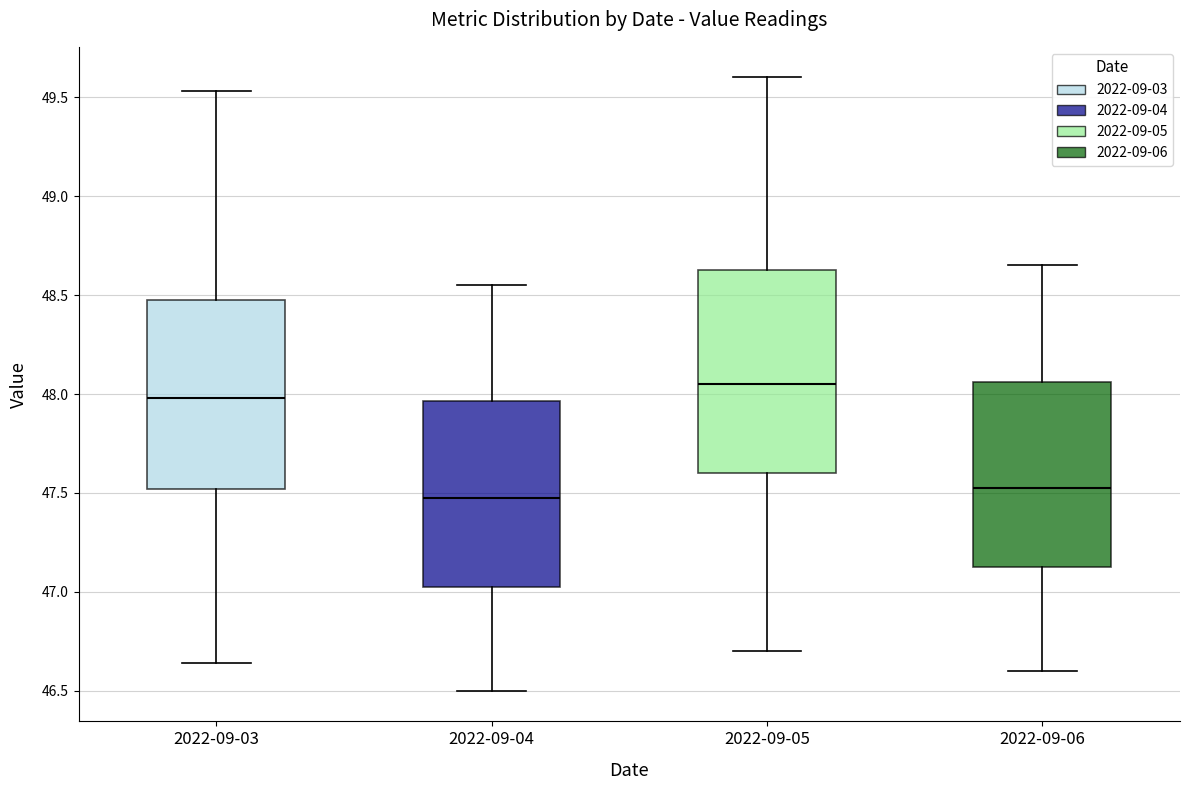

Reading left to right, transcribe this box plot: for each box, give where its median line is, the range the box spans, and where its two whiskers end, as read against the y-axis. The values are not printed on the chart, so give them approximately, as read against the axis.

2022-09-03: median 48.00, box 47.50 to 48.50, whiskers 46.65 to 49.55
2022-09-04: median 47.50, box 47.05 to 47.95, whiskers 46.50 to 48.55
2022-09-05: median 48.05, box 47.60 to 48.65, whiskers 46.70 to 49.60
2022-09-06: median 47.55, box 47.15 to 48.05, whiskers 46.60 to 48.65